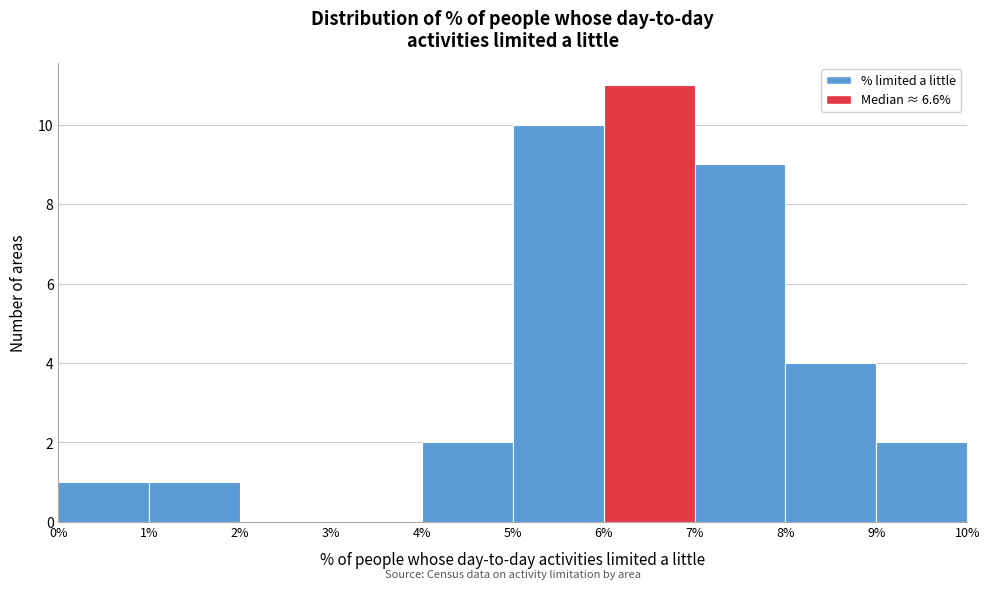

Which range on the x-axis has the tallest bar?

6% to 7%